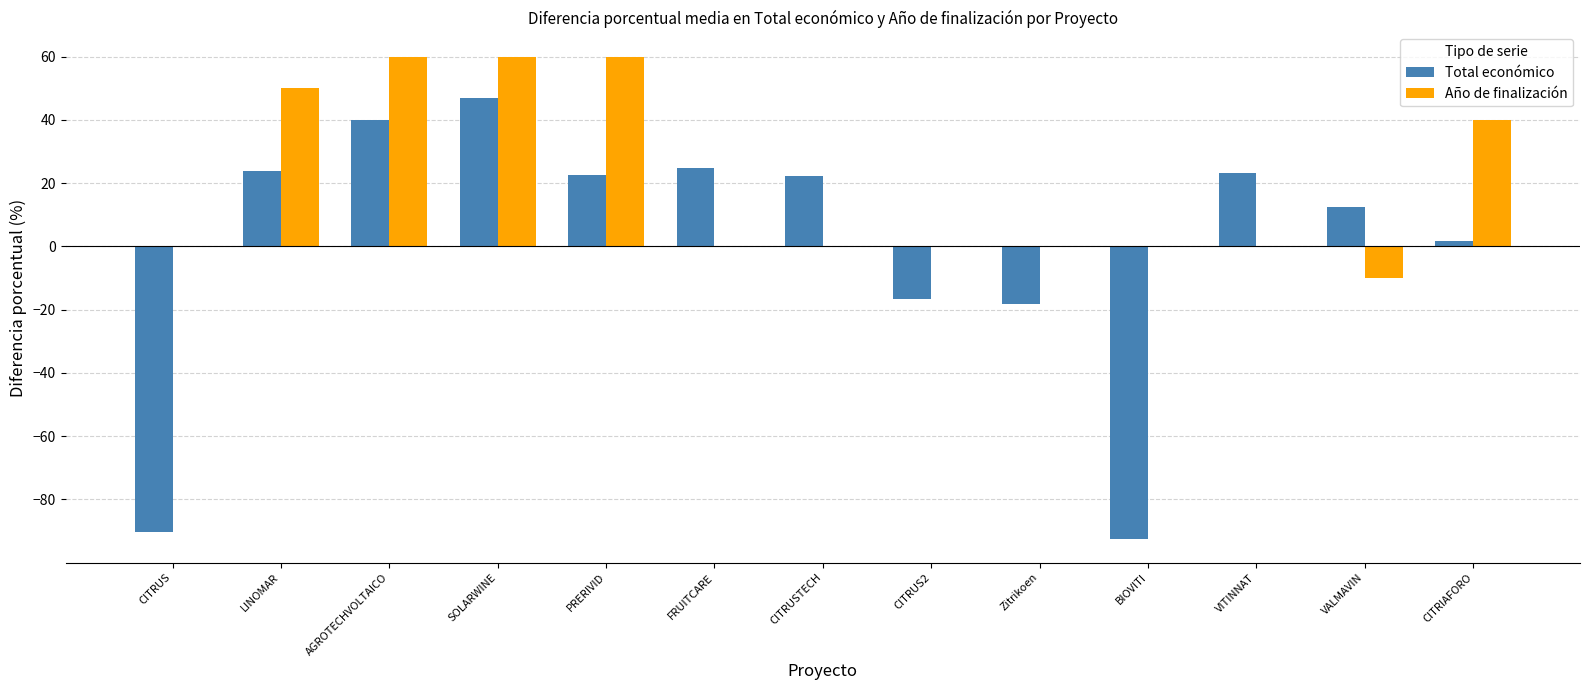

Between PRERIVID and FRUITCARE, which series saw the biggest shift?

Año de finalización